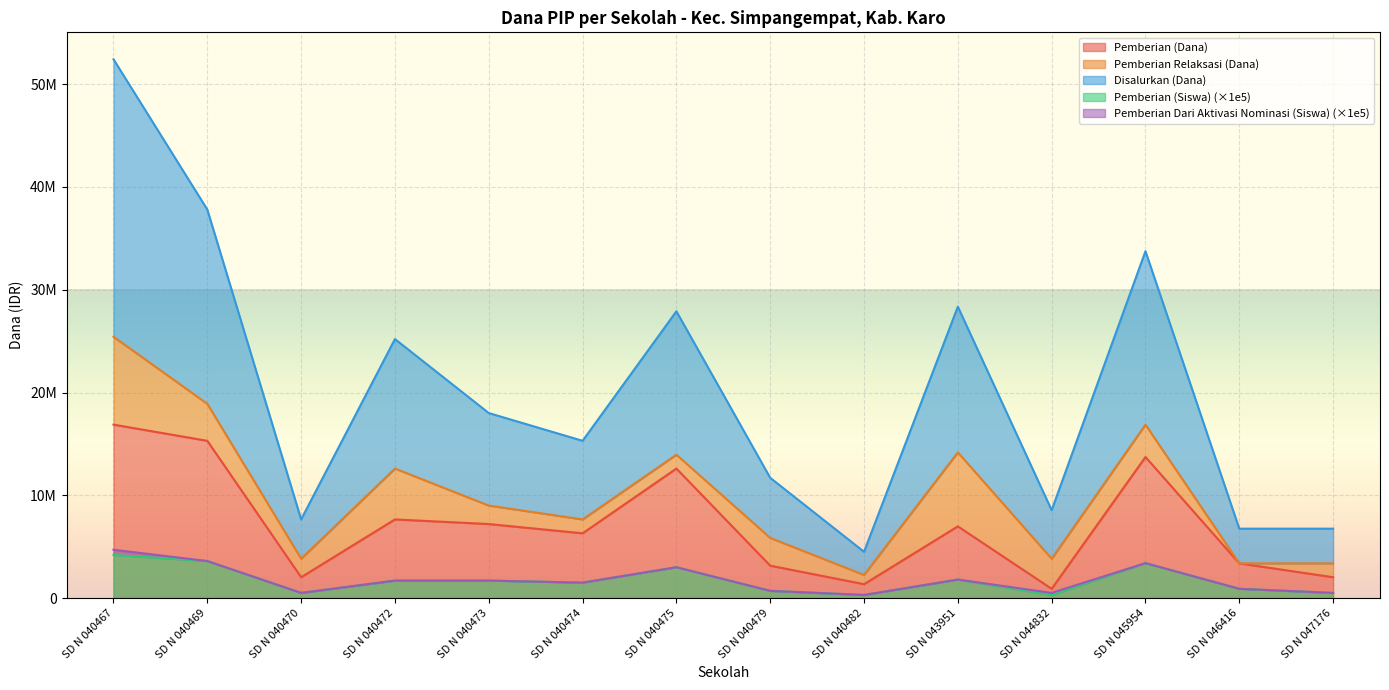

What is the value of the Disalurkan (Dana) point at the 10th from the left?

28350000